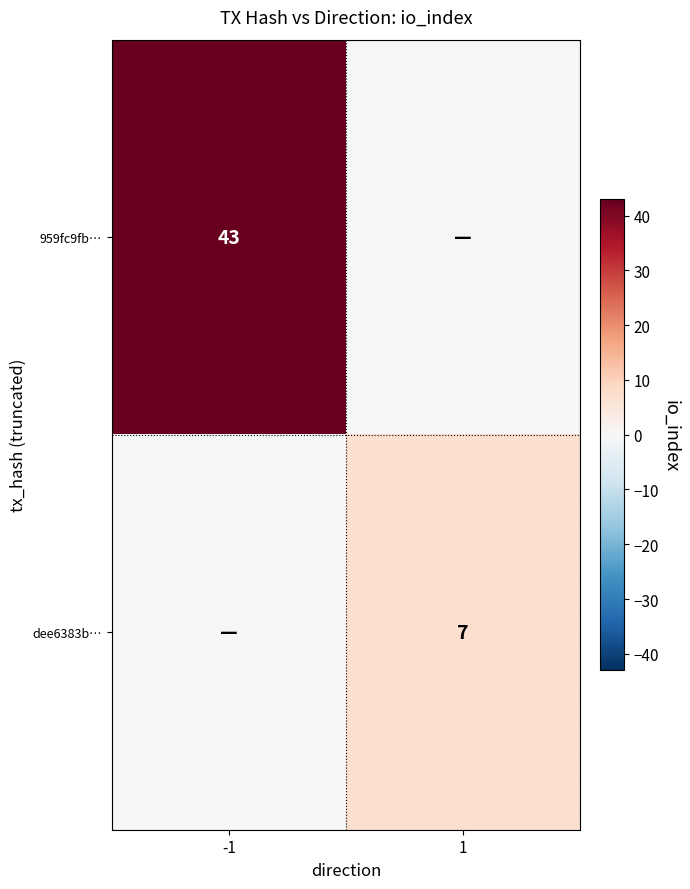

Is it true that dee6383b… equals 10 at 1?

False